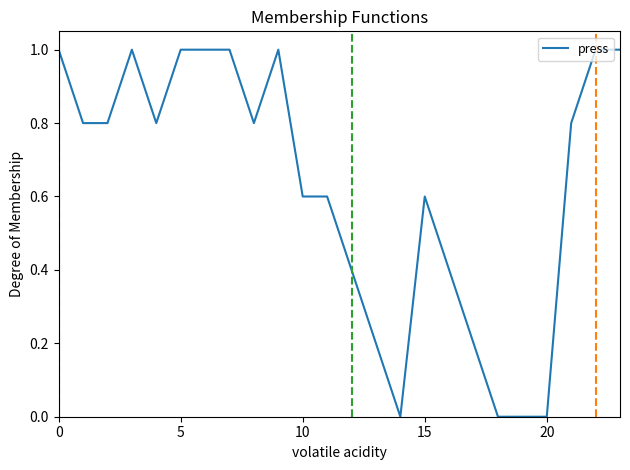

What is the difference between the maximum and minimum values?

1.0